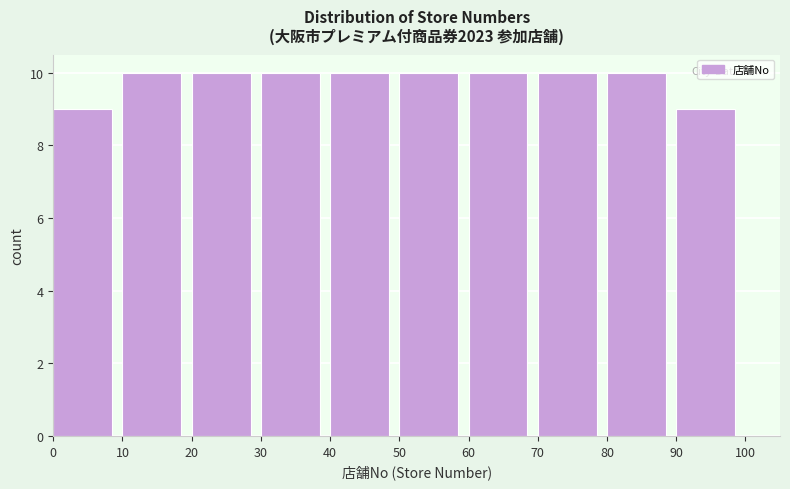

How tall is the bar that spans 70 to 80 on the x-axis? The values are not printed on the chart, so give them approximately, as read against the axis.

10